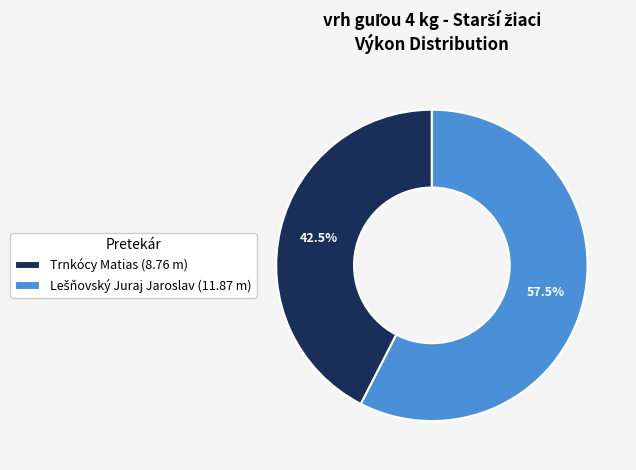

What percentage is NOT represented by Trnkócy Matias (8.76 m)?

57.5%